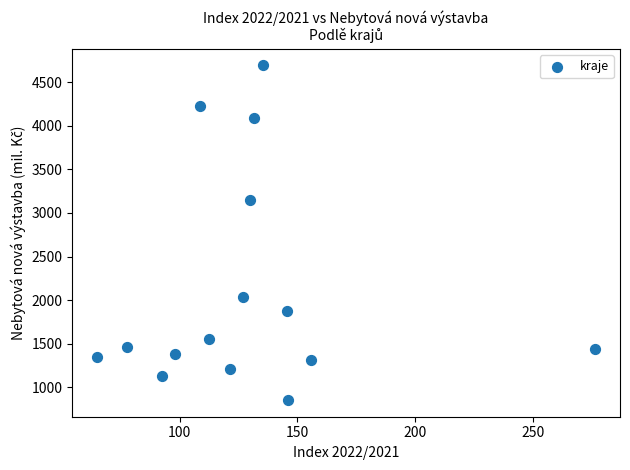

What is the range of Y values (max minus min)?

3834